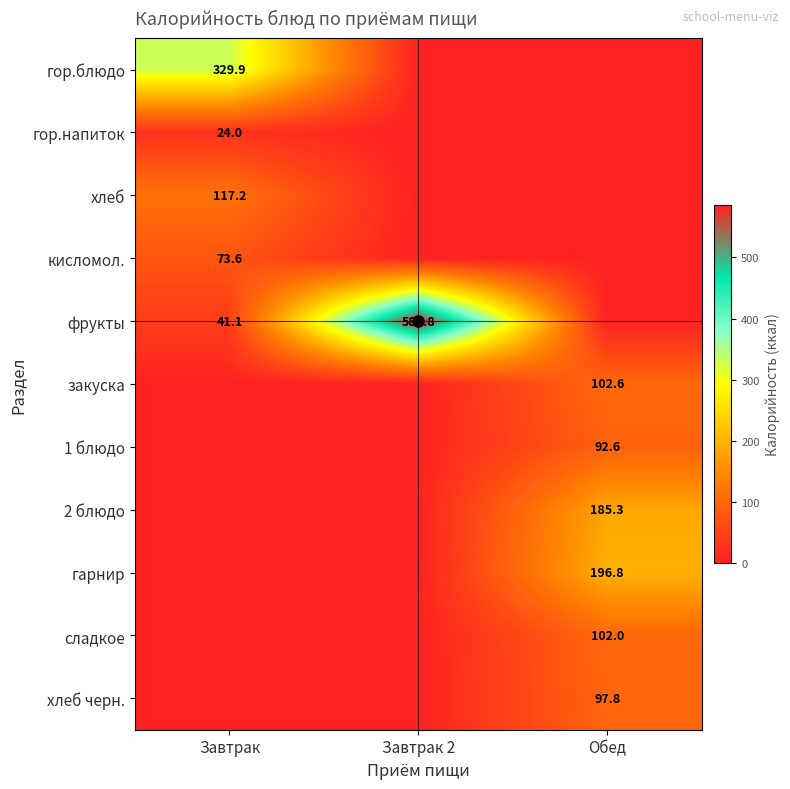

The value of хлеб at Завтрак is 178.1. True or false?

False